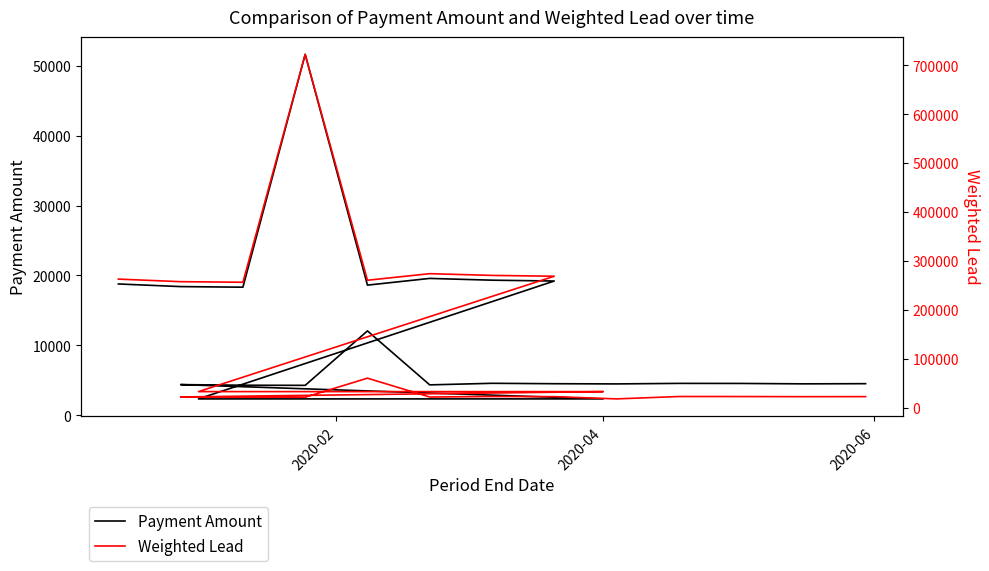

Count the number of data series in this chart.

2